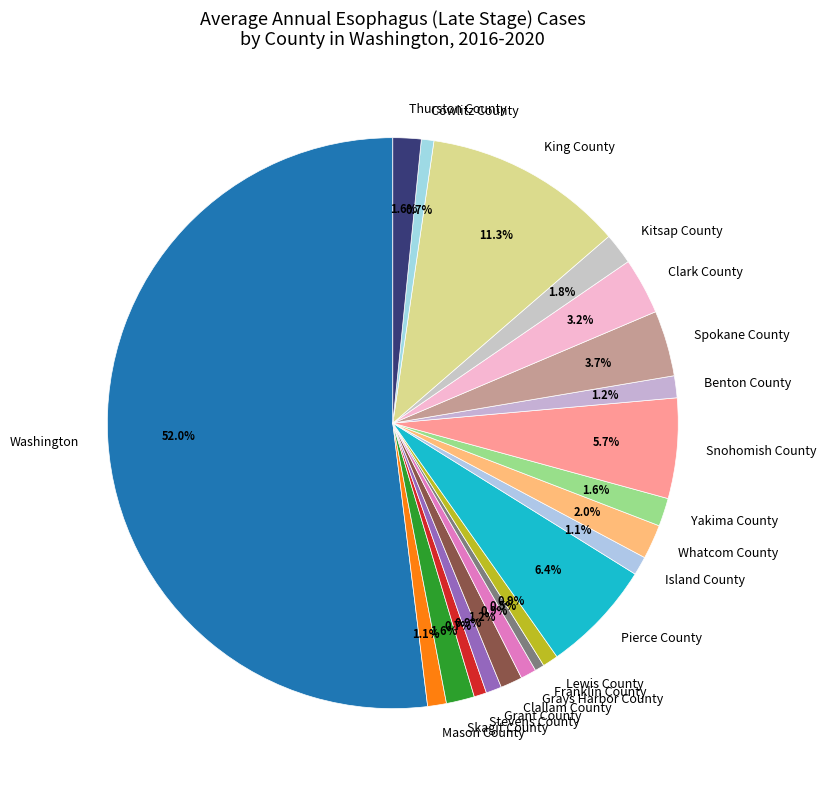

What is the ratio of the value at Cowlitz County to the value at Whatcom County?

0.4